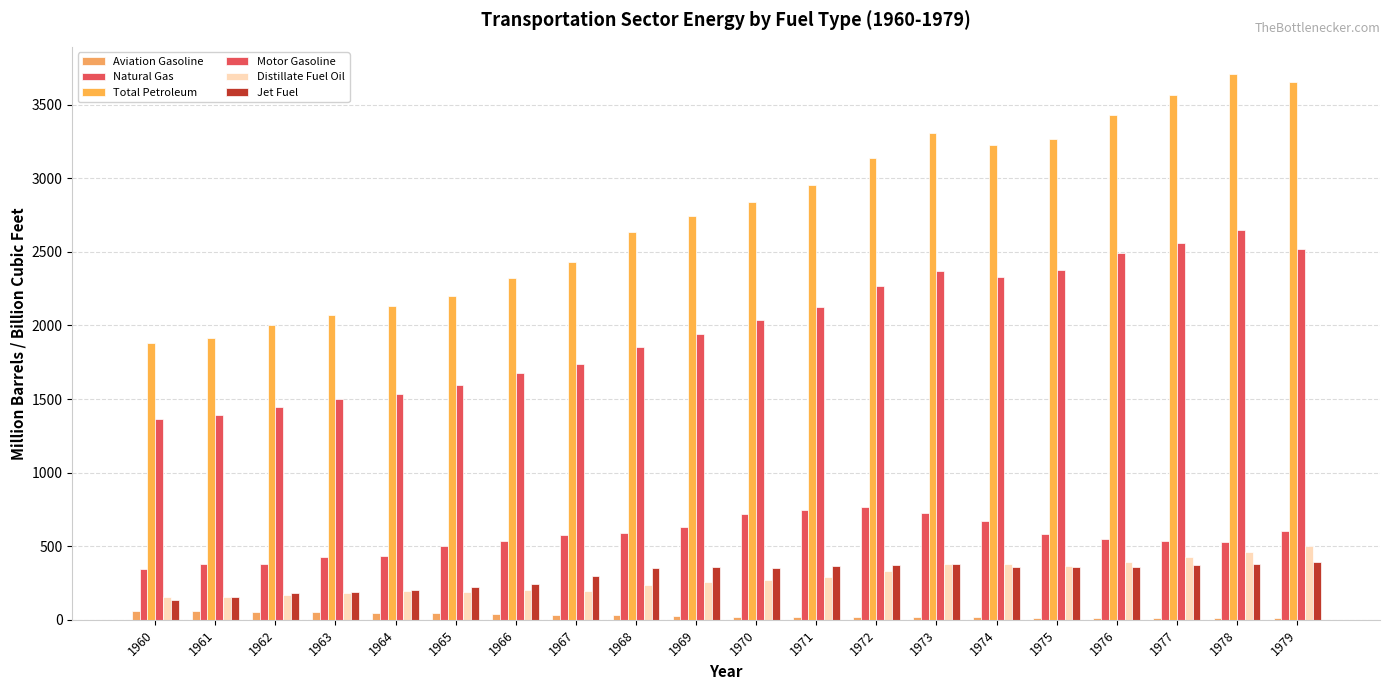

What is the value of the Natural Gas bar at the 17th from the left?

548